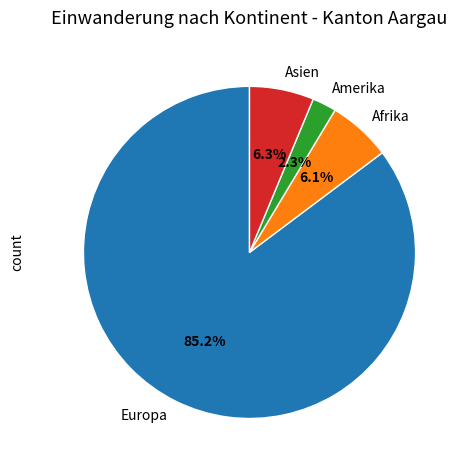

To the nearest percent, what is the combined percentage of Amerika and Asien?

9%